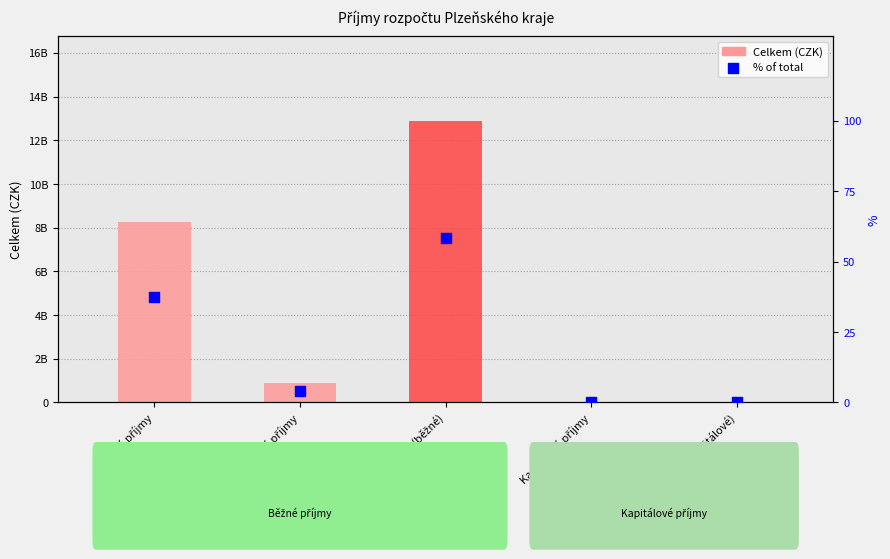

Which series contains the highest Y value?

Celkem (CZK)